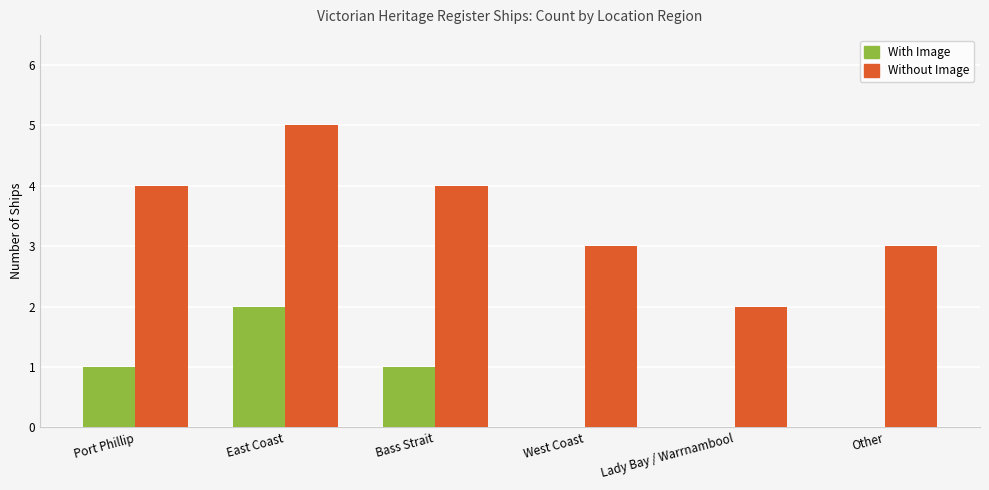

What is the sum of all Without Image values?

21